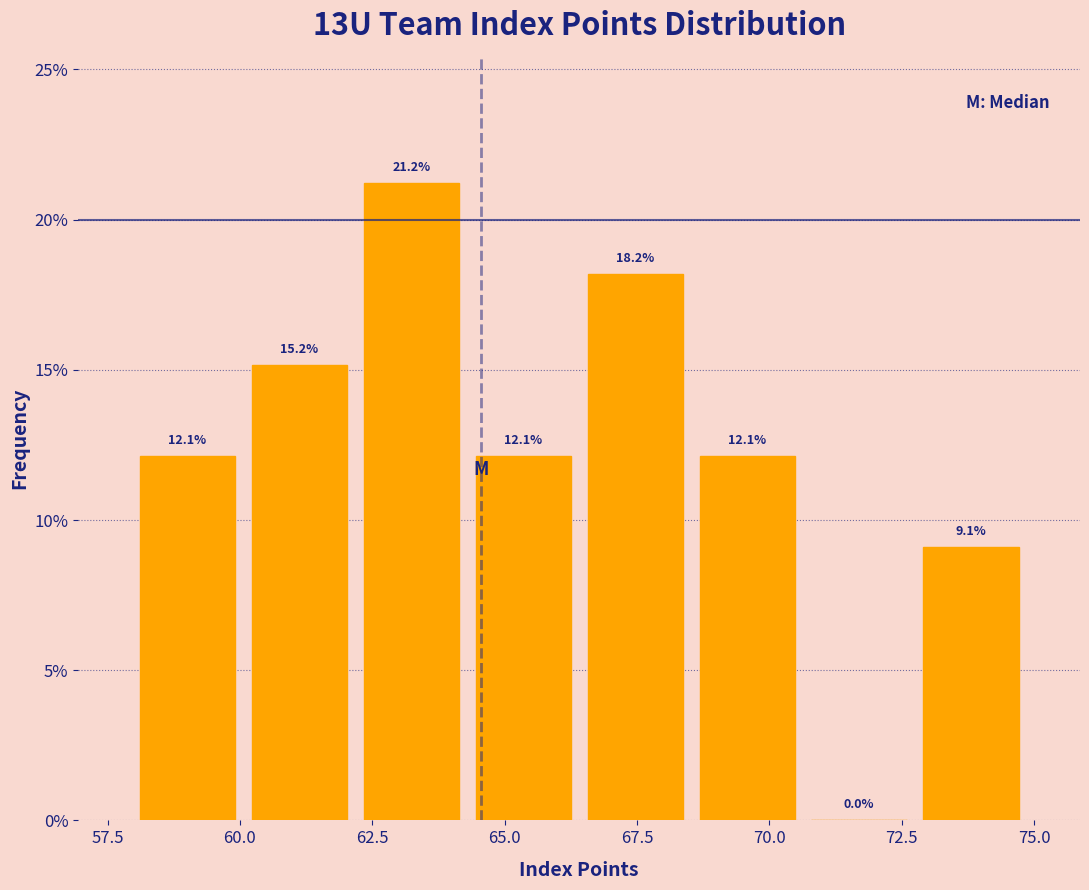

What is the height of the bar covering 64.5 to 66.5 on the x-axis? The bar edges are not printed on the chart, so give them approximately, as read against the axis.

12.1